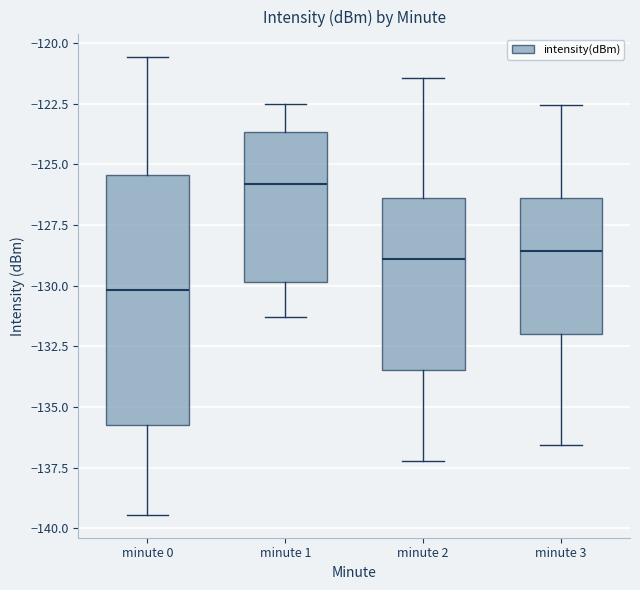

Where does the upper whisker of the box for minute 3 end on the y-axis? The values are not printed on the chart, so give them approximately, as read against the axis.

-122.5